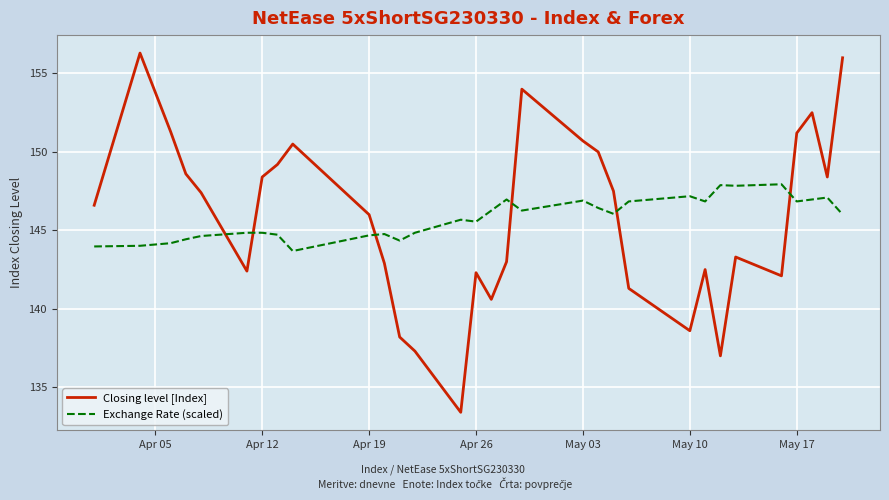

Which series has the widest spread of values?

Closing level [Index]